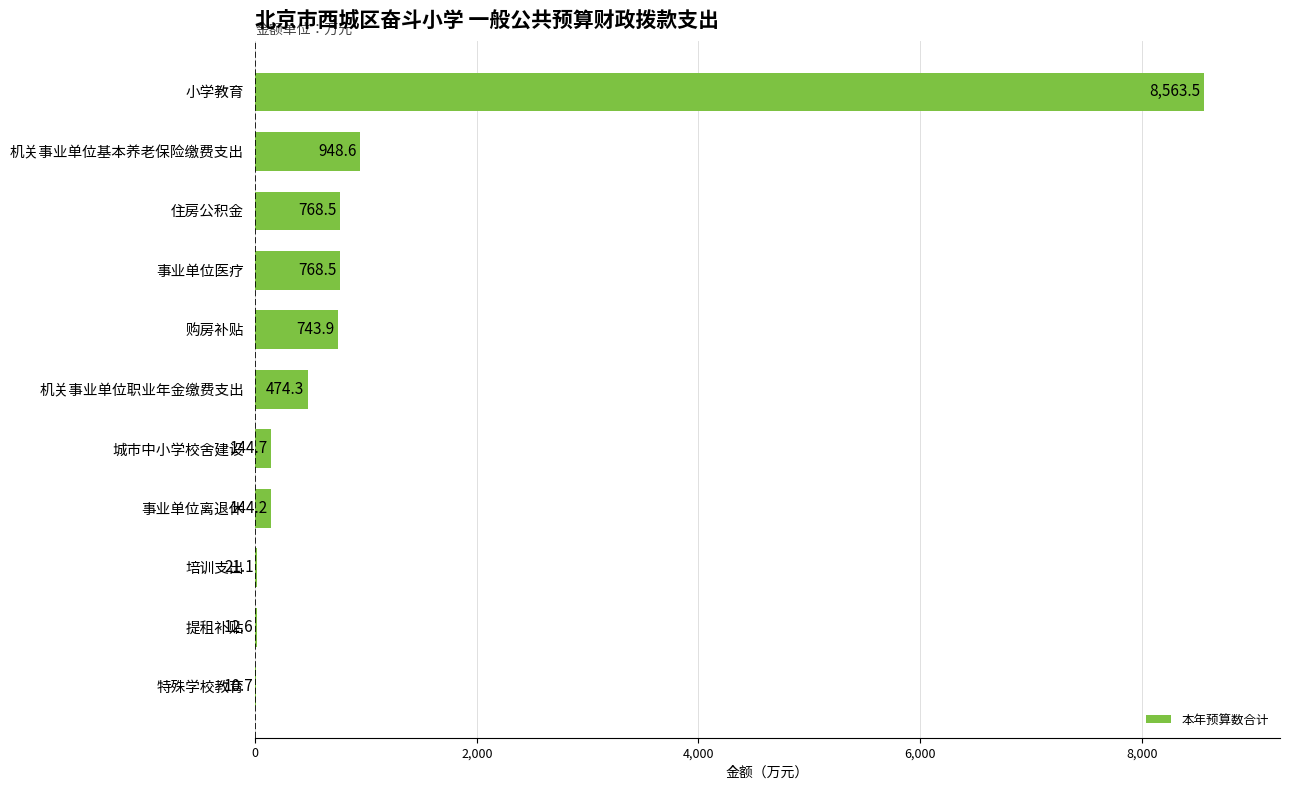

At which label is the value closest to 4287?

机关事业单位基本养老保险缴费支出